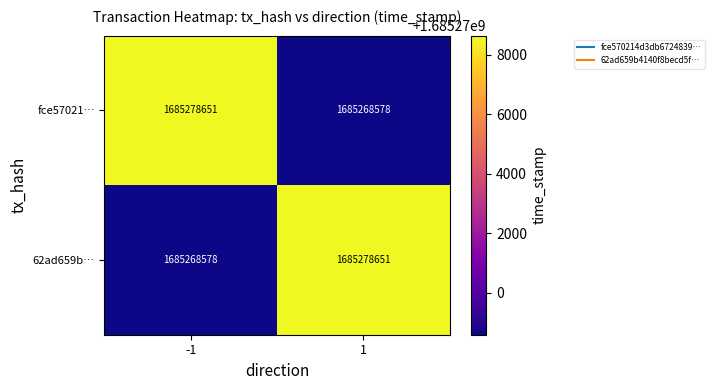

What is the highest value of the fce57021… series?

1685278651